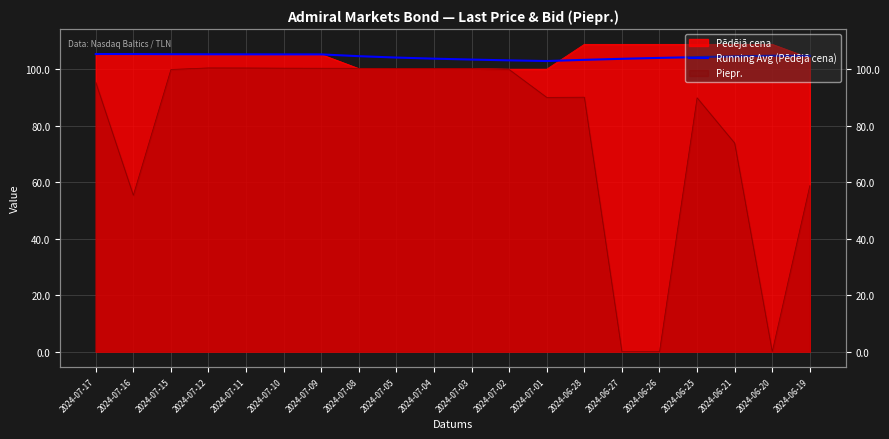

How many categories are shown in the chart?

20